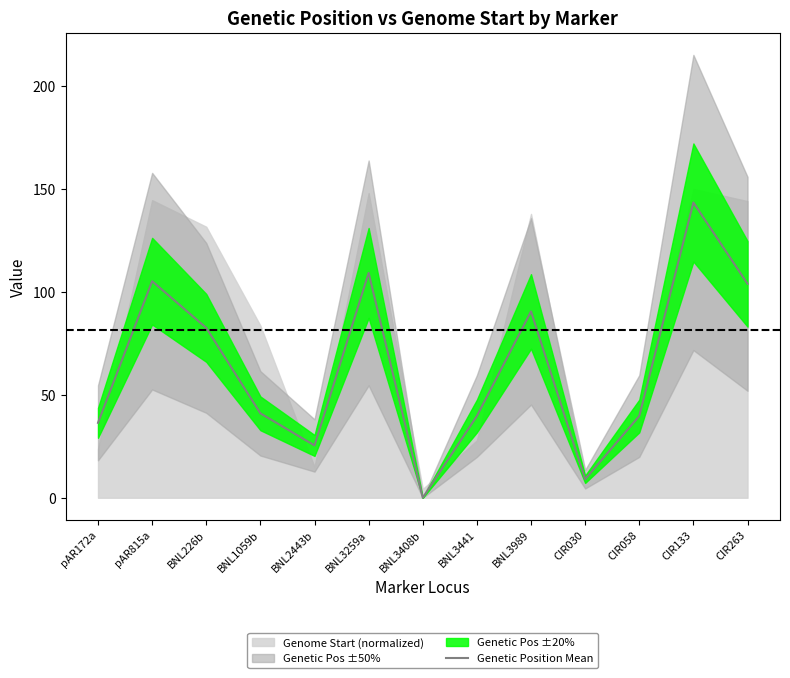

Rank the categories by value from lowest to highest.

BNL3408b, CIR030, BNL2443b, pAR172a, BNL3441, CIR058, BNL1059b, BNL226b, BNL3989, CIR263, pAR815a, BNL3259a, CIR133